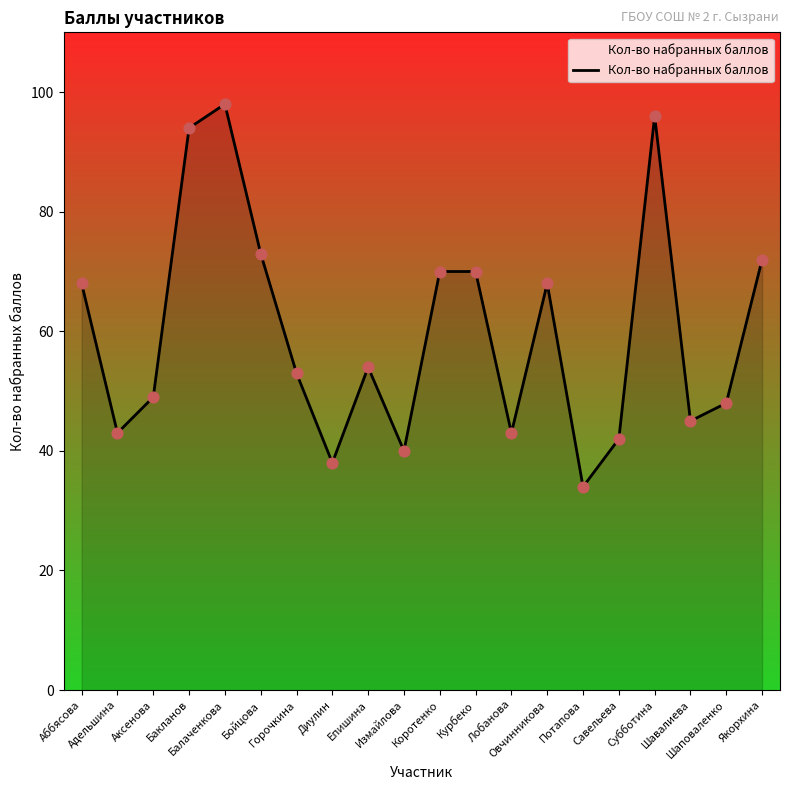

What is the change in value from Субботина to Якорхина?

-24